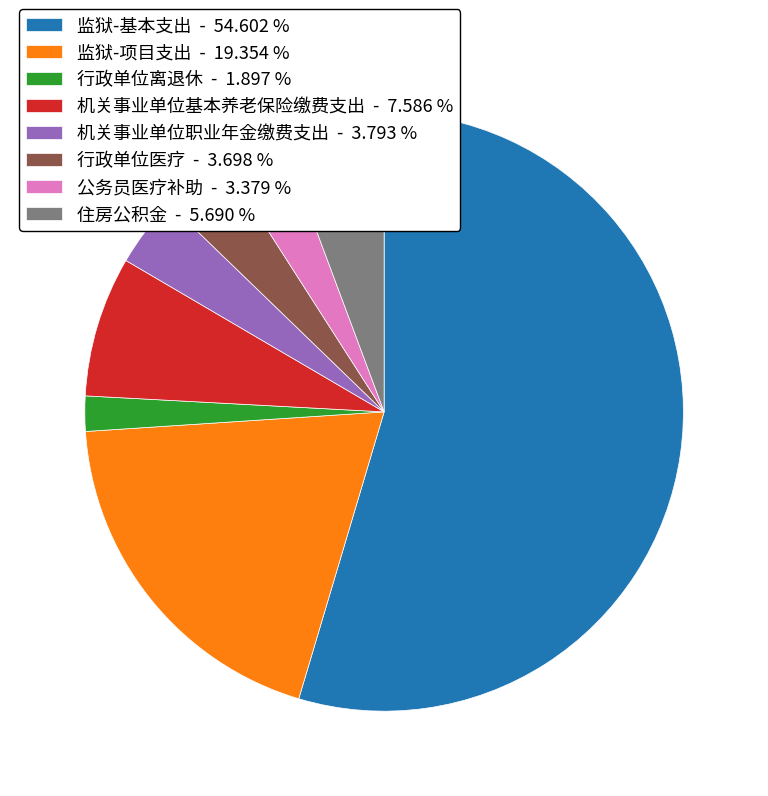

Which category has the biggest portion of the pie?

监狱-基本支出